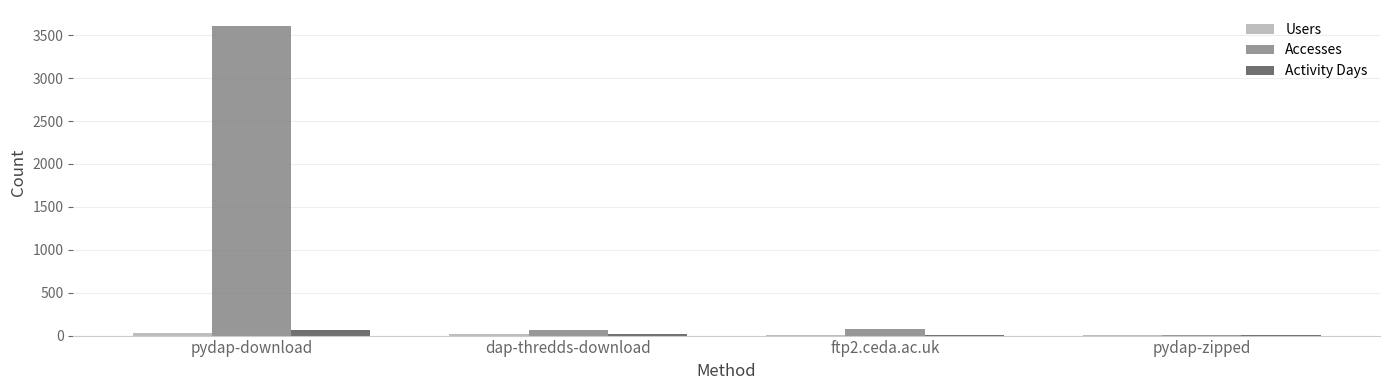

What is the greatest value displayed?

3614